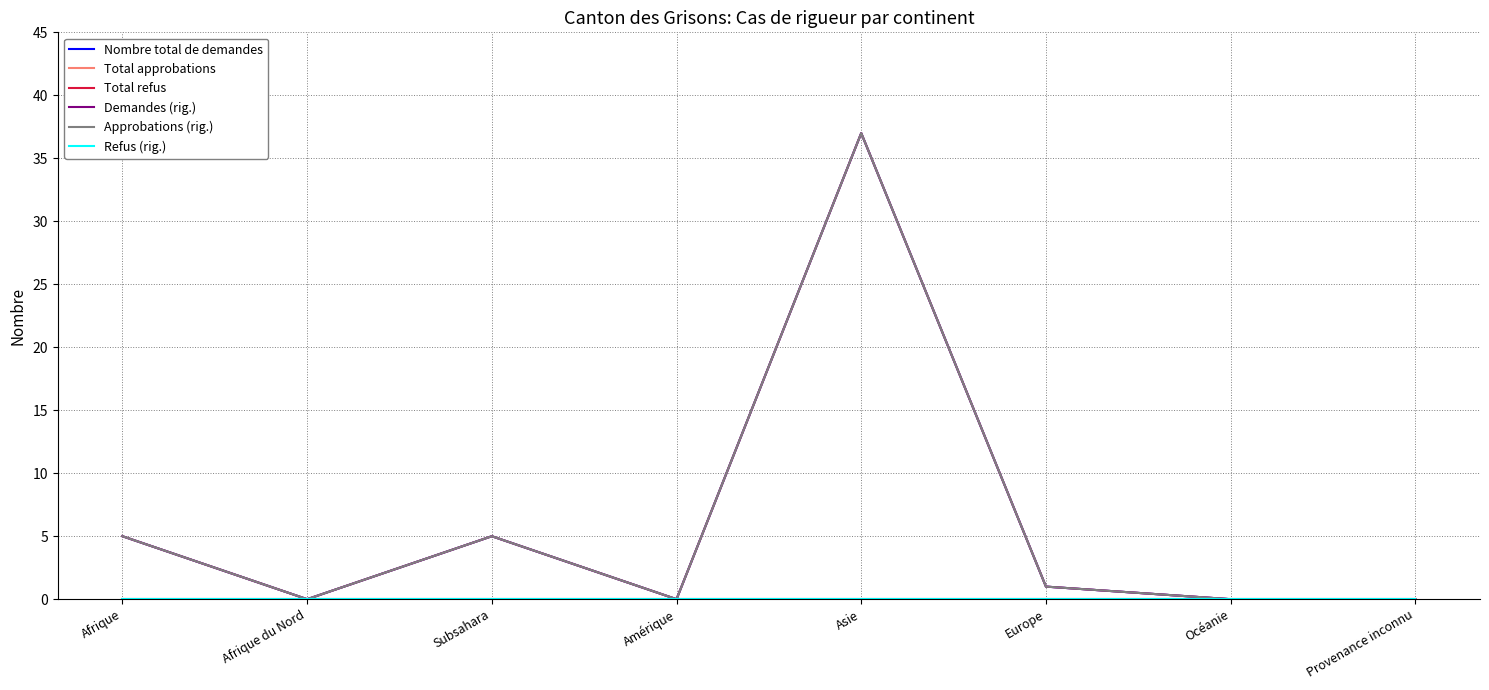

Where is the first local minimum for Nombre total de demandes?

Afrique du Nord